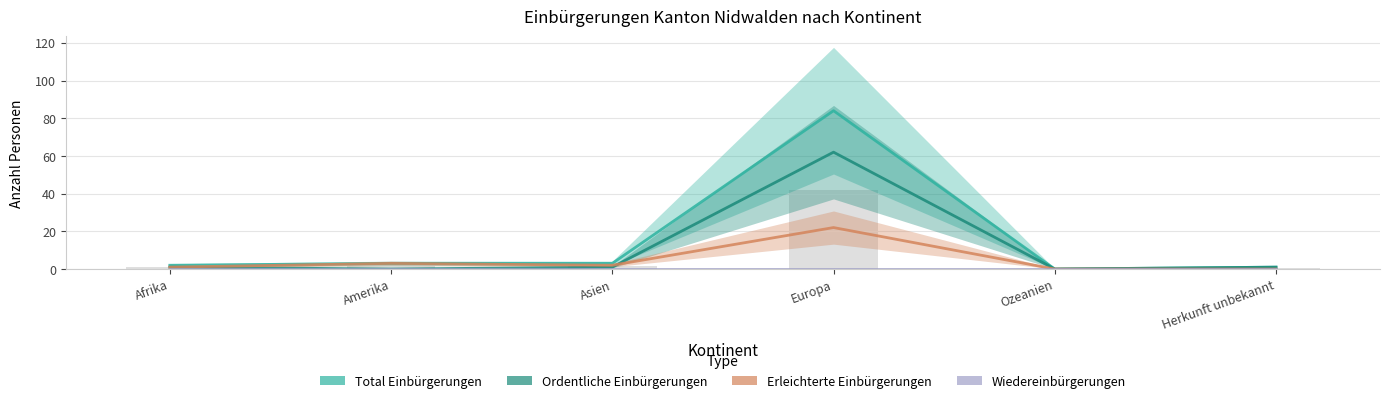

What is the difference between the highest and lowest values at Afrika?

2